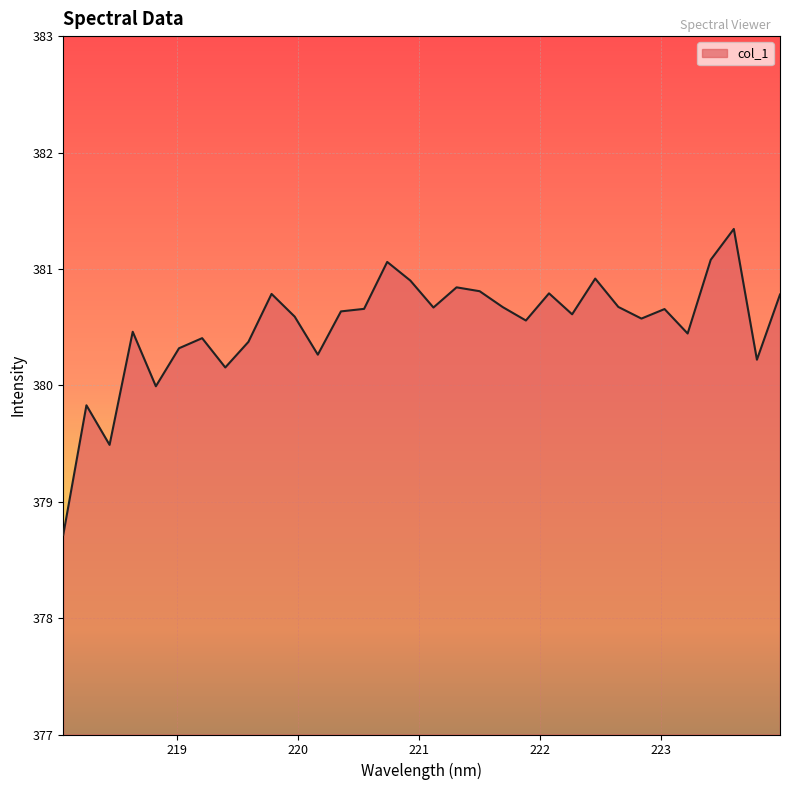

What is the smallest value displayed?

378.7